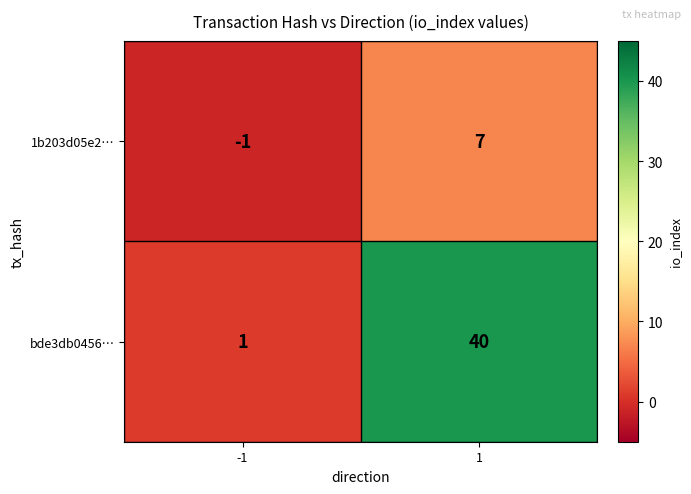

How many data points in bde3db0456… are less than 40?

1